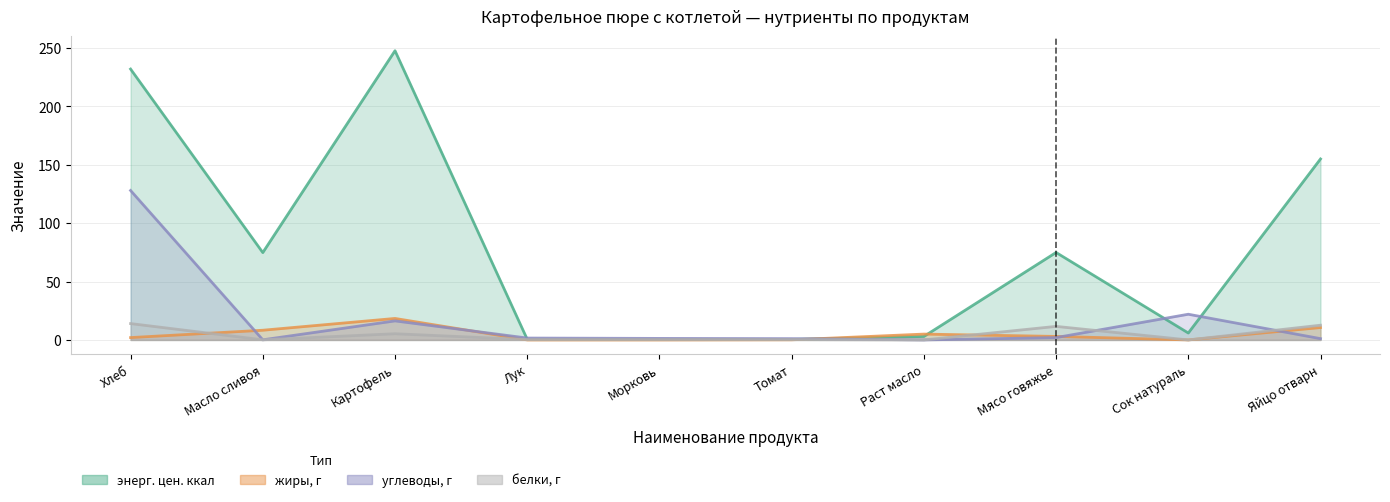

What is the sum of all углеводы, г values?

173.5